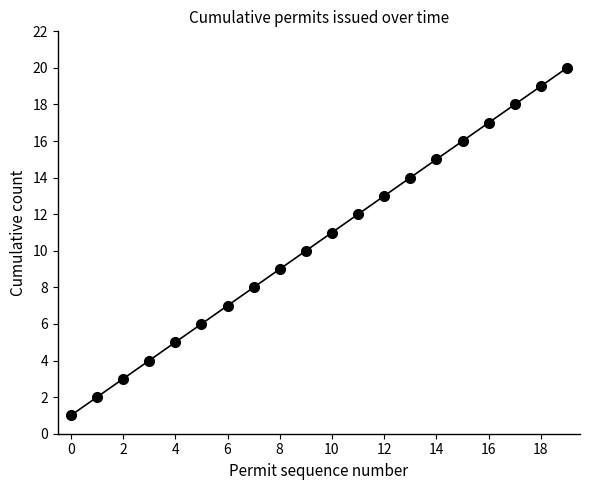

What is the maximum value shown in the chart?

20